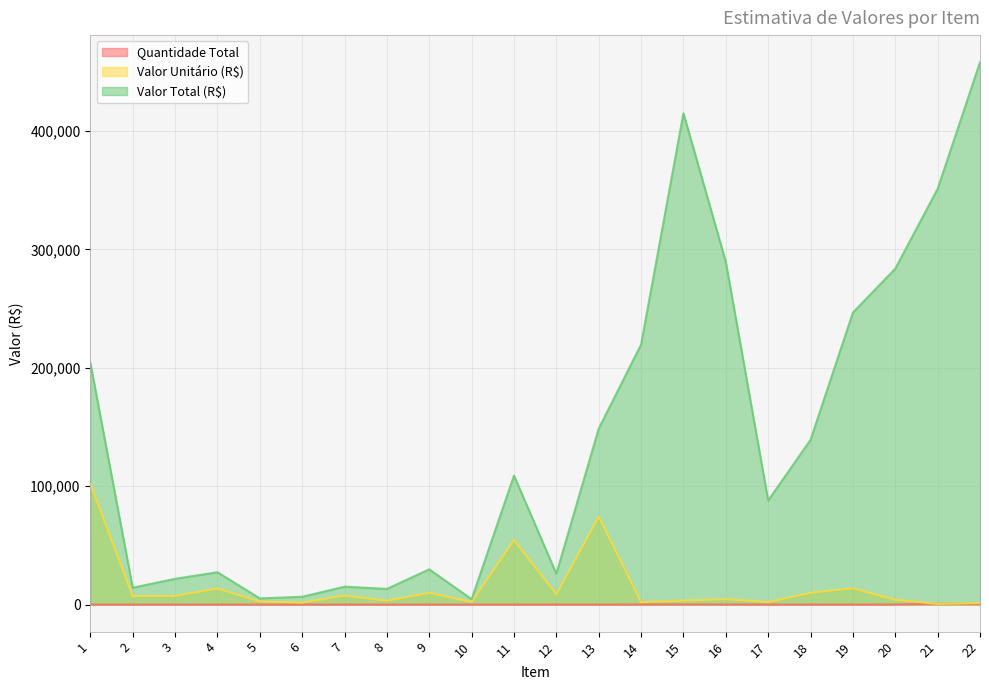

At how many categories does at least one series exceed 358405?

2